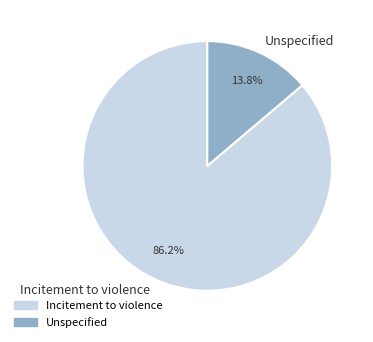

How much of the chart is everything except Incitement to violence?

13.8%